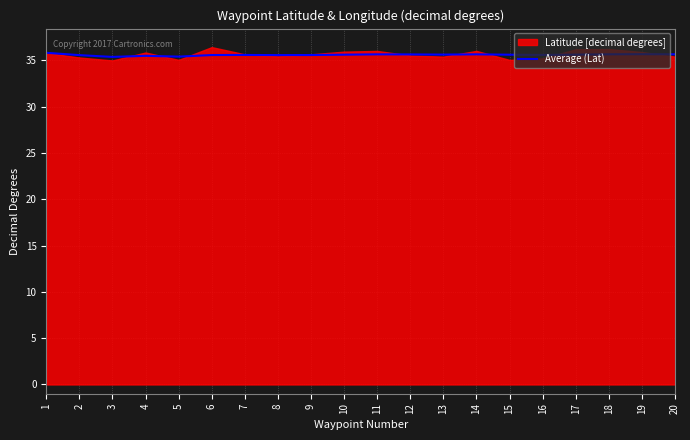

What is the average value?

35.6